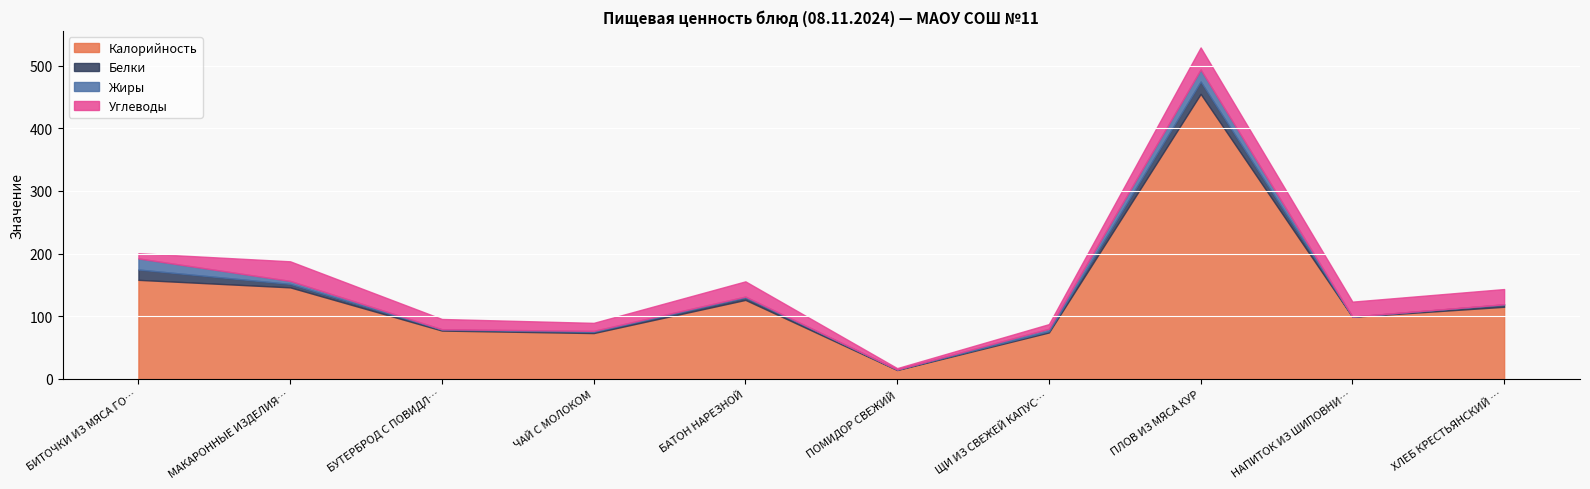

The Жиры series shows 4.8 at МАКАРОННЫЕ ИЗДЕЛИЯ ОТВАРНЫЕ. True or false?

True